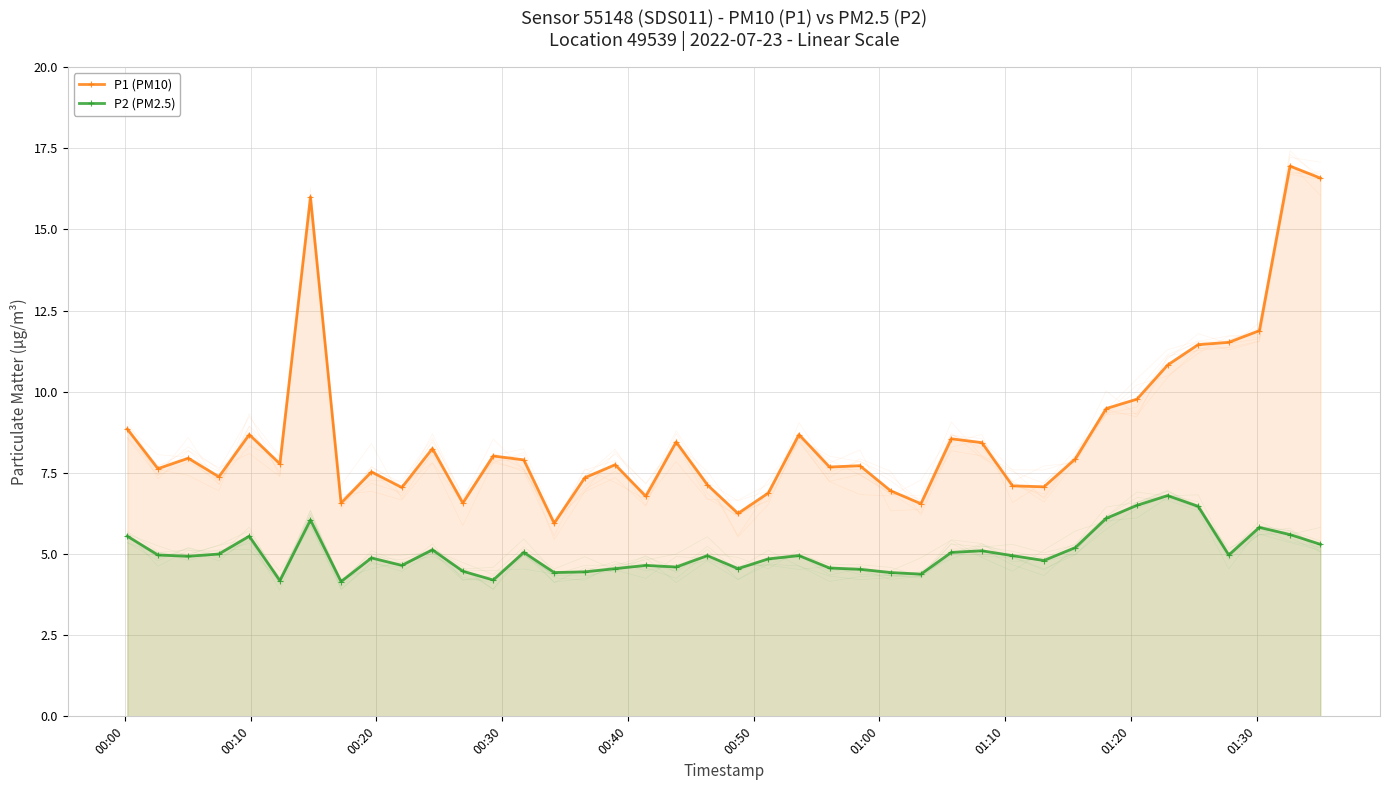

Reading left to right, extract all data points from this chart.

P1 (PM10): 8.8	7.6	8.0	7.4	8.7	7.8	16.0	6.6	7.5	7.0	8.2	6.6	8.0	7.9	6.0	7.3	7.8	6.8	8.4	7.1	6.2	6.9	8.7	7.7	7.7	7.0	6.5	8.6	8.4	7.1	7.1	7.9	9.5	9.8	10.8	11.4	11.5	11.9	16.9	16.6
P2 (PM2.5): 5.5	5.0	4.9	5.0	5.5	4.2	6.0	4.2	4.9	4.7	5.1	4.5	4.2	5.0	4.4	4.5	4.5	4.7	4.6	5.0	4.5	4.8	5.0	4.6	4.5	4.4	4.4	5.0	5.1	5.0	4.8	5.2	6.1	6.5	6.8	6.5	5.0	5.8	5.6	5.3